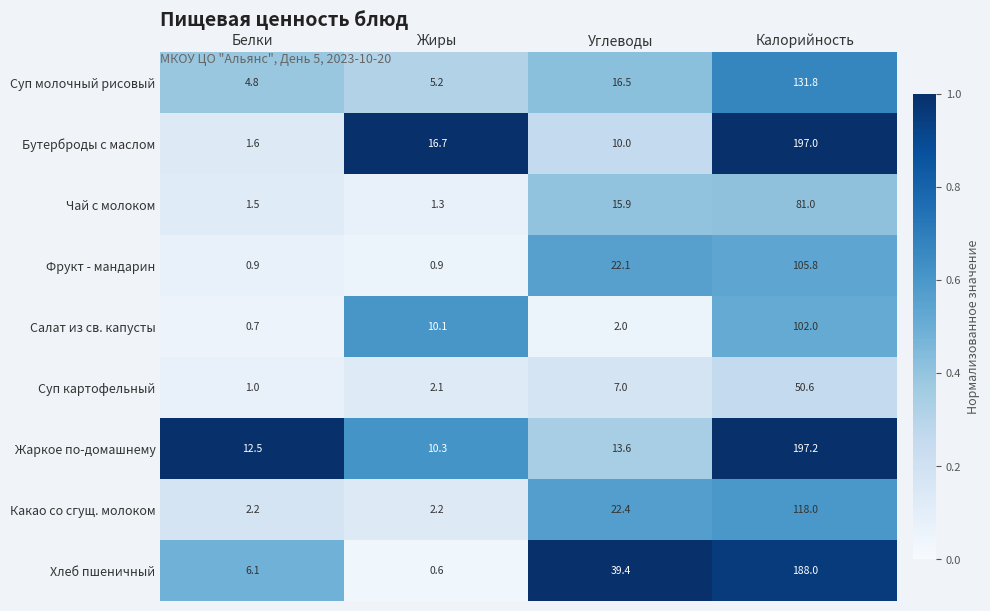

Read the Суп молочный рисовый value at Белки.

4.8